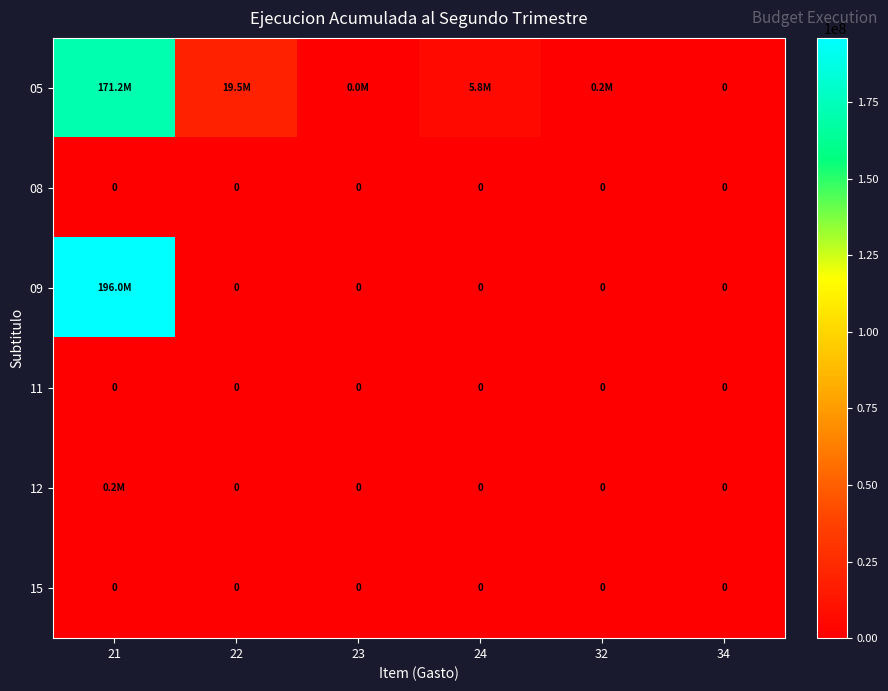

What is the total value across all series at 24?

5842491